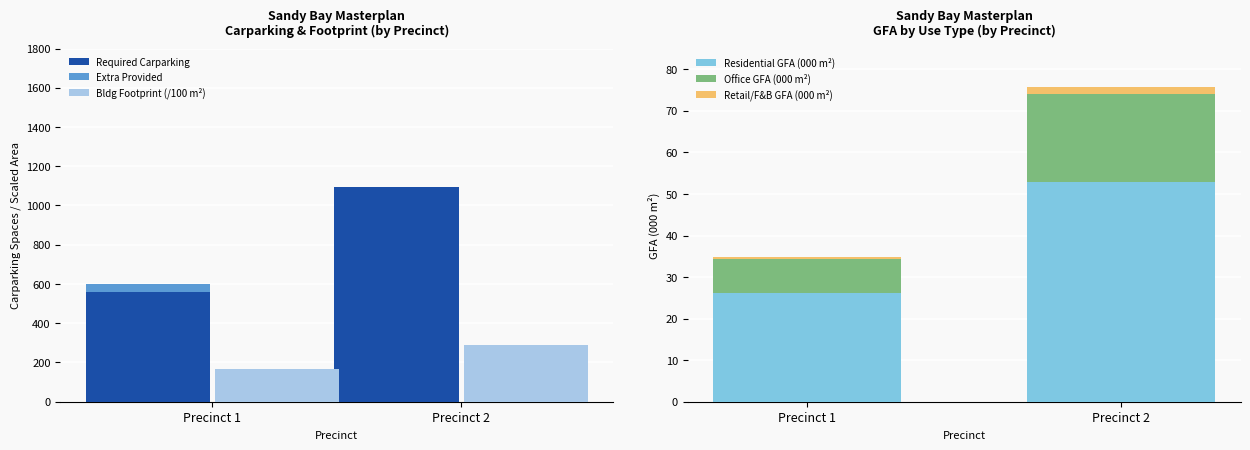

Is it true that Retail/F&B GFA (000 m²) equals 0.5 at Precinct 1?

True